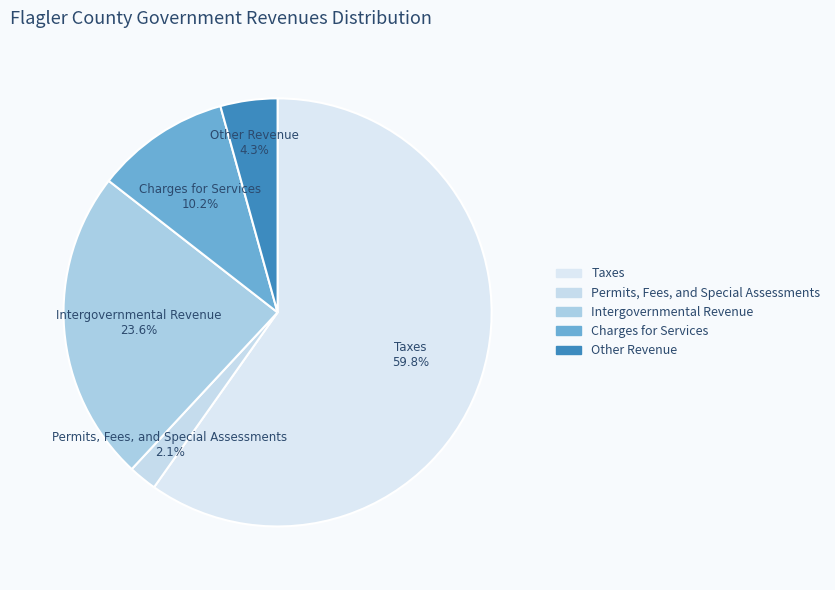

Approximately how many times larger is the value at Intergovernmental Revenue compared to Charges for Services?

2.3